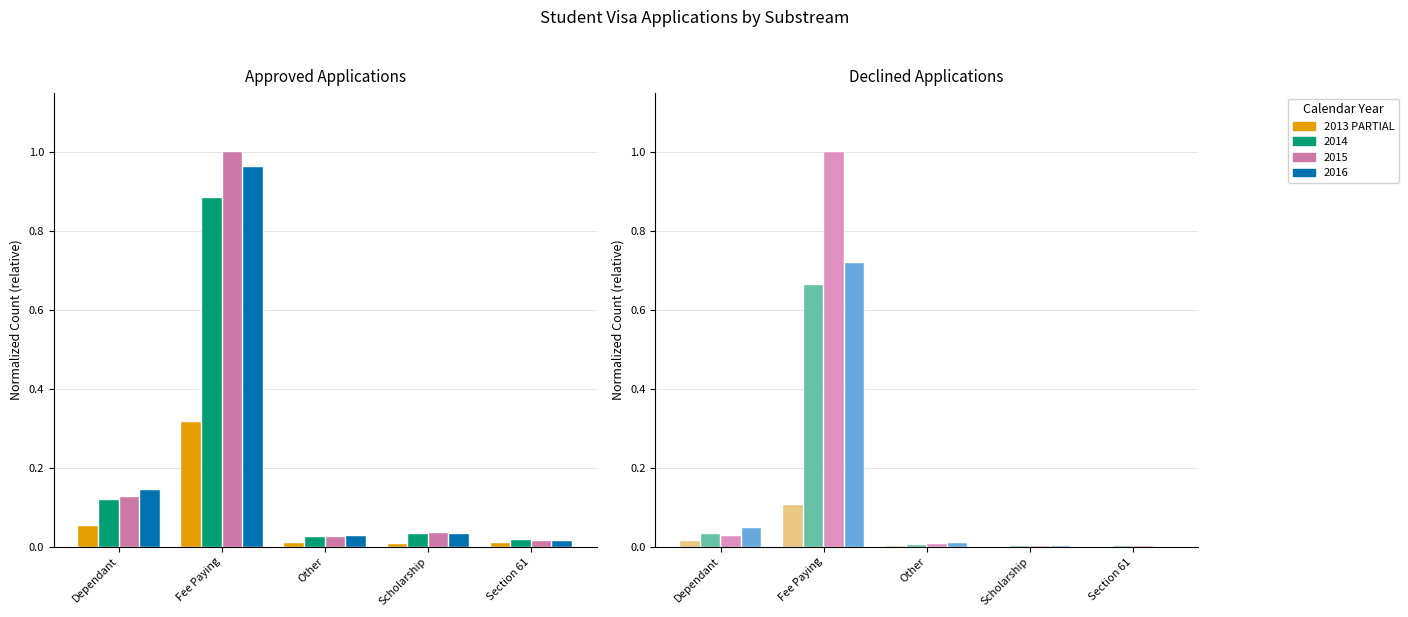

Rank the categories by value from lowest to highest.

Scholarship, Section 61, Other, Dependant, Fee Paying